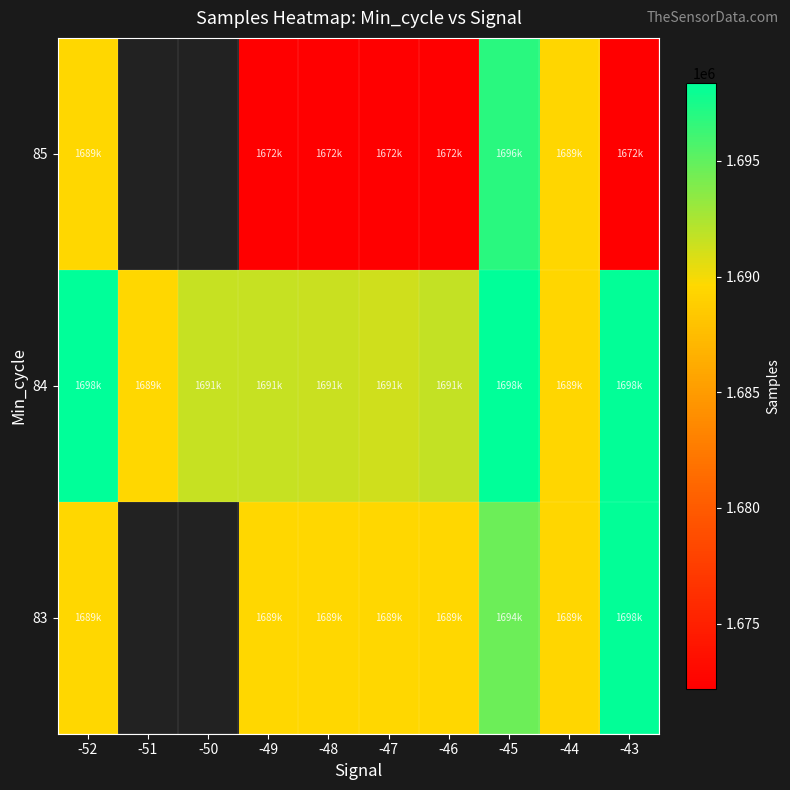

The value of 83 at -47 is 1689542.0. True or false?

True